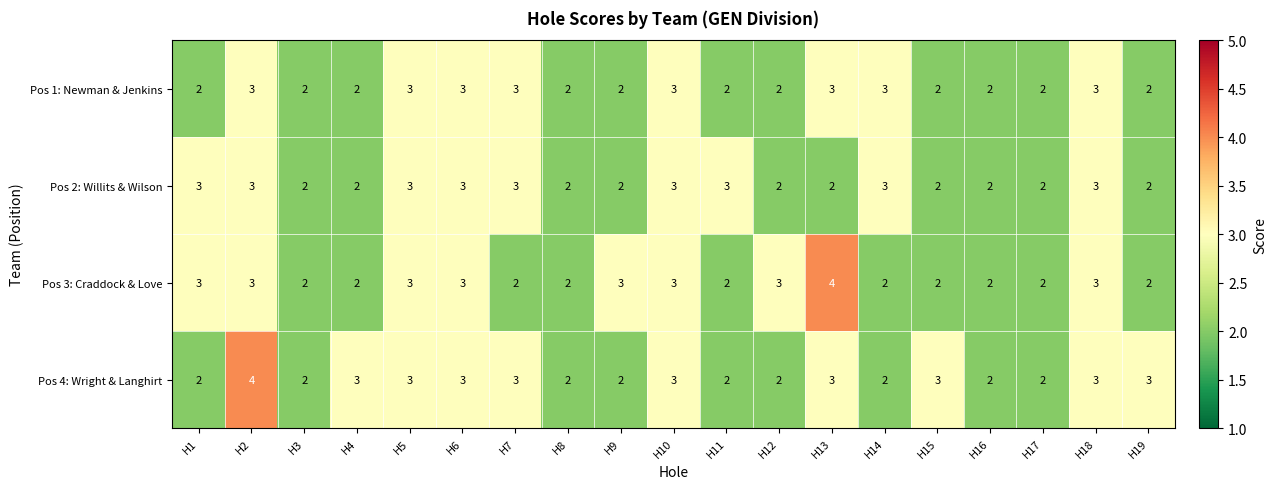

Read the Pos 4: Wright & Langhirt value at H7.

3